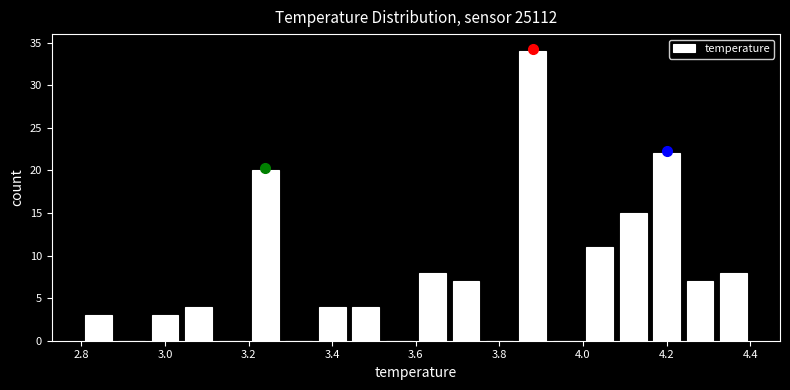

What is the height of the bar covering 3.44 to 3.52 on the x-axis? The values are not printed on the chart, so give them approximately, as read against the axis.

4